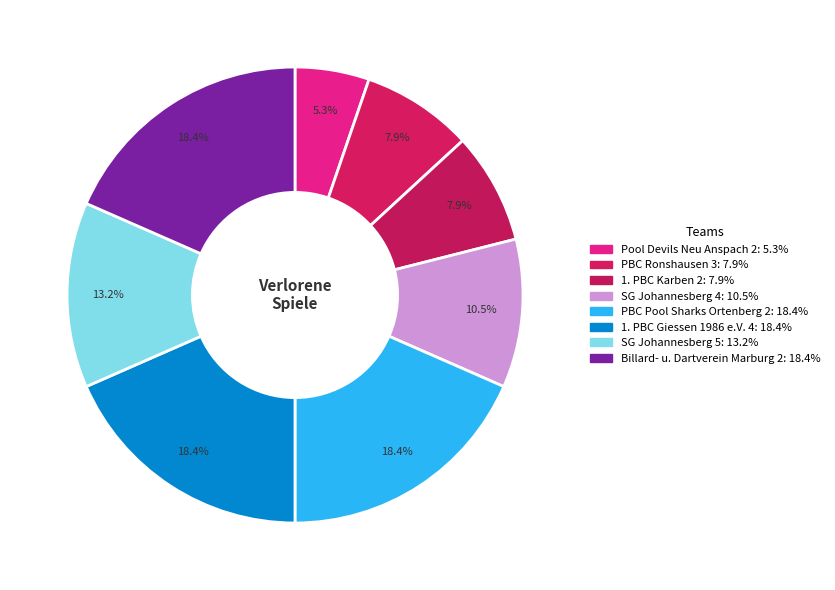

Is there any slice that represents more than half of the pie?

No